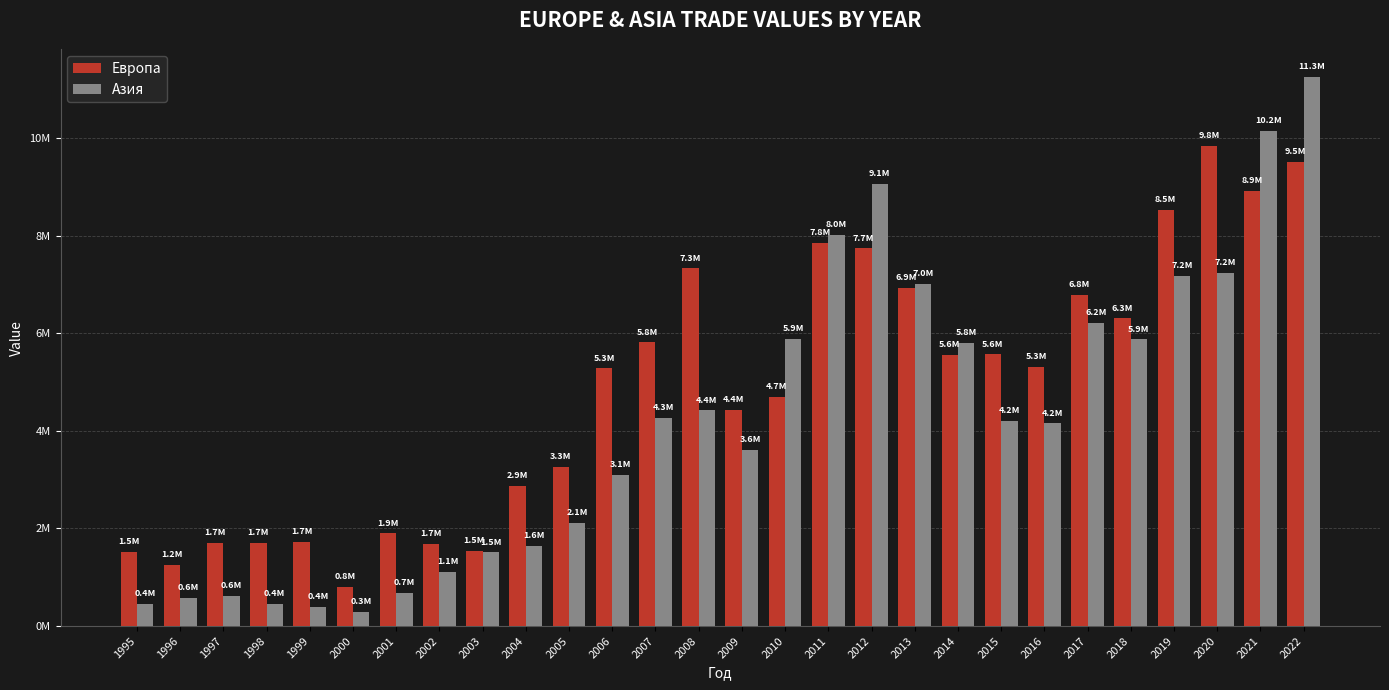

Reading left to right, transcribe all the data shown in this chart.

Европа: 1524230	1245829	1697551	1711496	1718583	797297	1897074	1678623	1540868	2873796	3252805	5280296	5811244	7327809	4429577	4695257	7844200	7737592	6920646	5556343	5567913	5310850	6784154	6305547	8533675	9843199	8923897	9519303
Азия: 448448	584628	617496	448490	394647	288738	677675	1105244	1508041	1640208	2114345	3095310	4259455	4420455	3616301	5875797	8018874	9065874	7018178	5804768	4206993	4153842	6220330	5873181	7182873	7239856	10150810	11258245